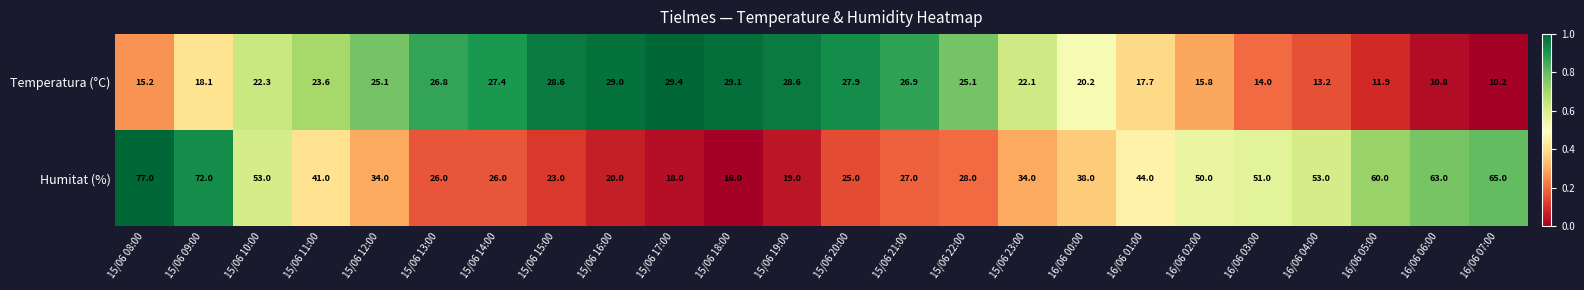

List the series in order of their peak value, lowest first.

Temperatura (°C), Humitat (%)